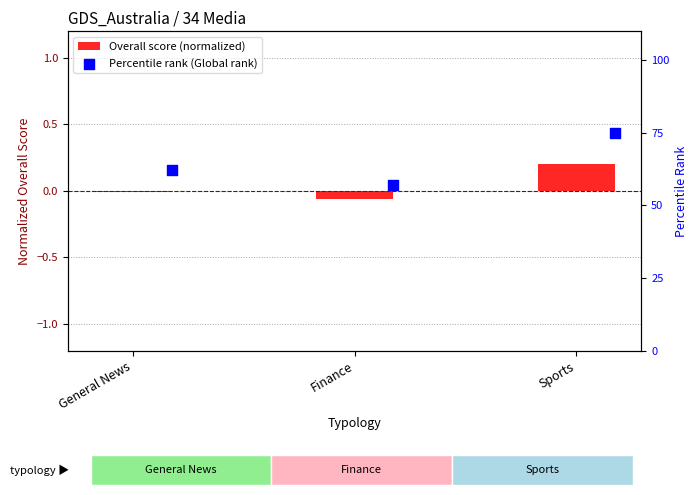

Which series reaches the minimum Y coordinate?

Overall score (normalized)